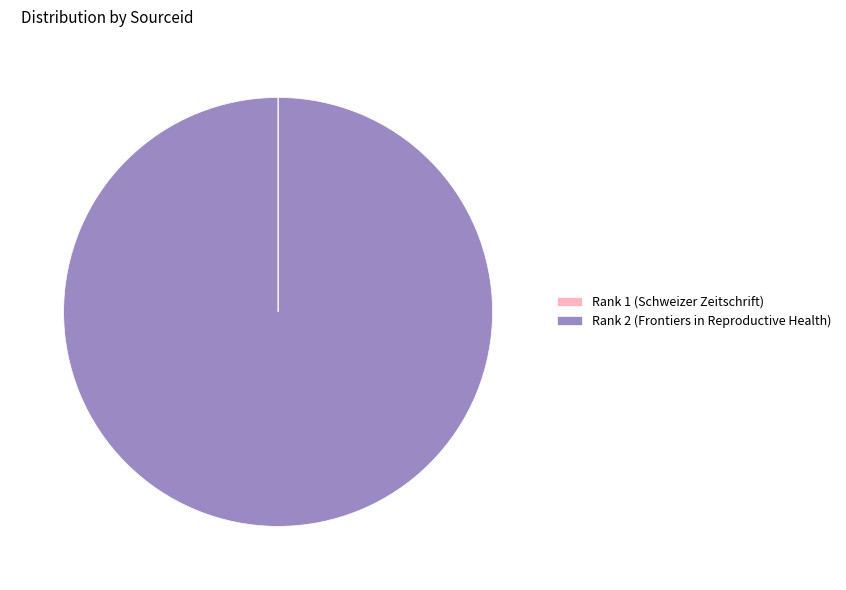

What is the majority slice?

Rank 2 (Frontiers in Reproductive Health)